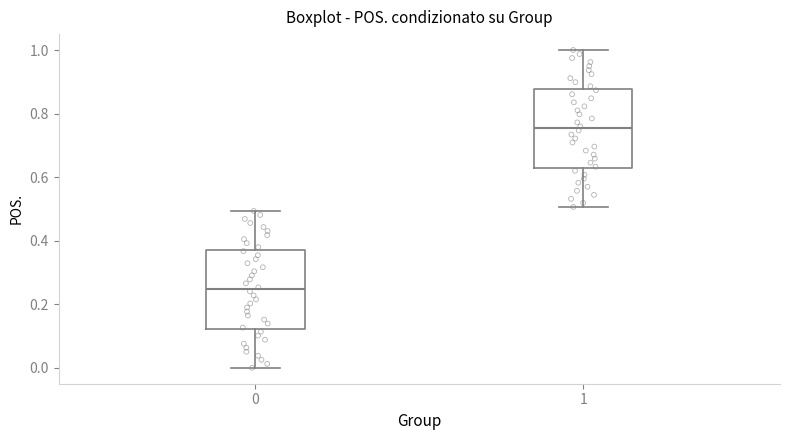

Where is the lower edge of the box at x = 1 on the y-axis? The values are not printed on the chart, so give them approximately, as read against the axis.

0.62